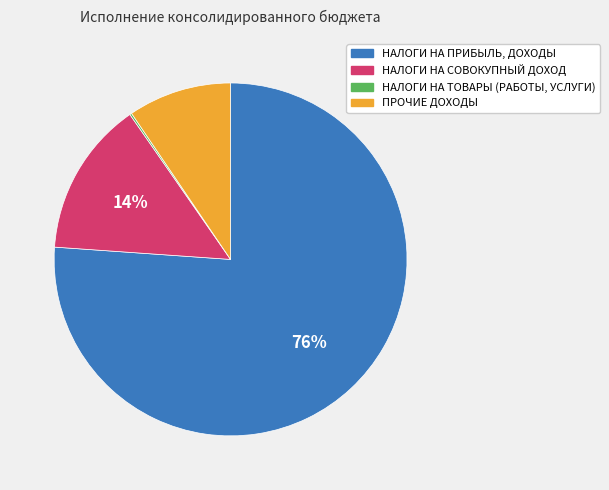

Do НАЛОГИ НА СОВОКУПНЫЙ ДОХОД and НАЛОГИ НА ПРИБЫЛЬ, ДОХОДЫ together represent more than half of the pie?

Yes